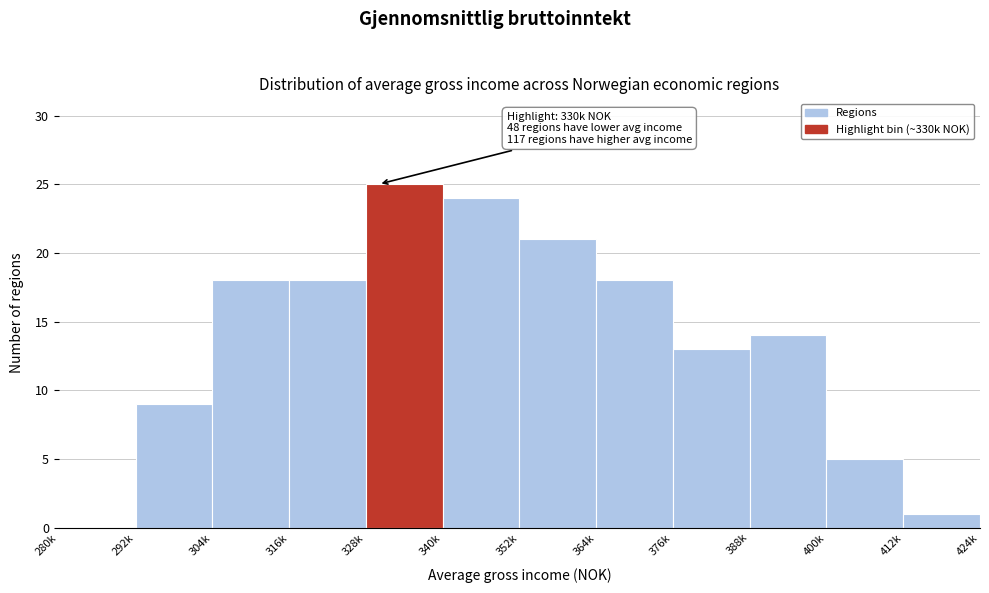

Reading right to left, what are all the values shown in this chart?

412k=1	400k=5	388k=14	376k=13	364k=18	352k=21	340k=24	328k=25	316k=18	304k=18	292k=9	280k=0